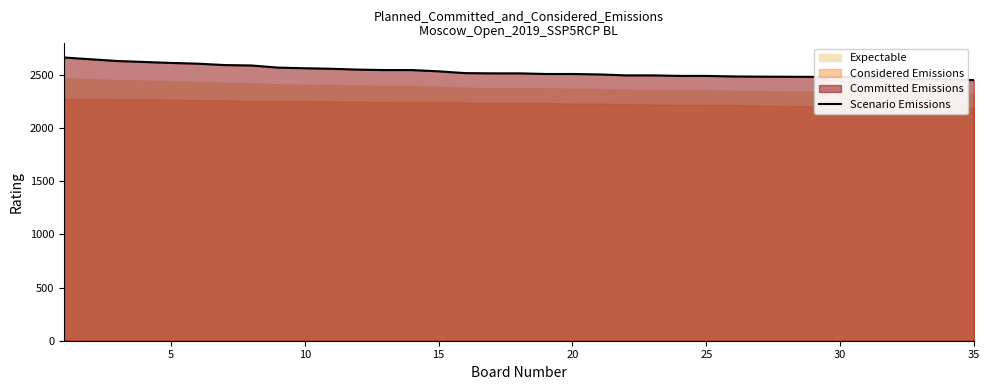

Is it true that the value at 15 is 2533?

True